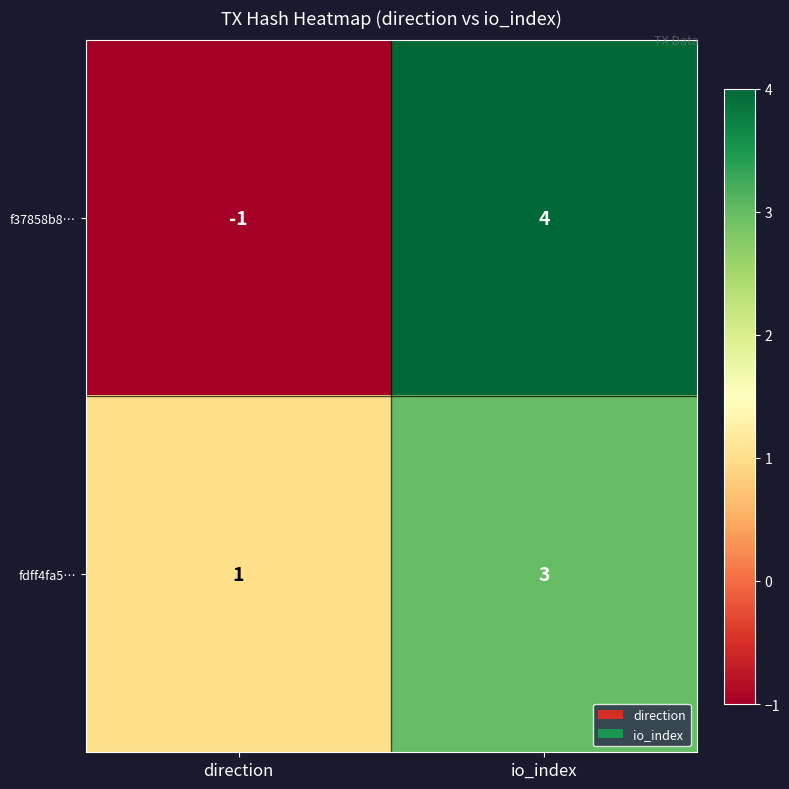

Which series changed the most between direction and io_index?

f37858b8…